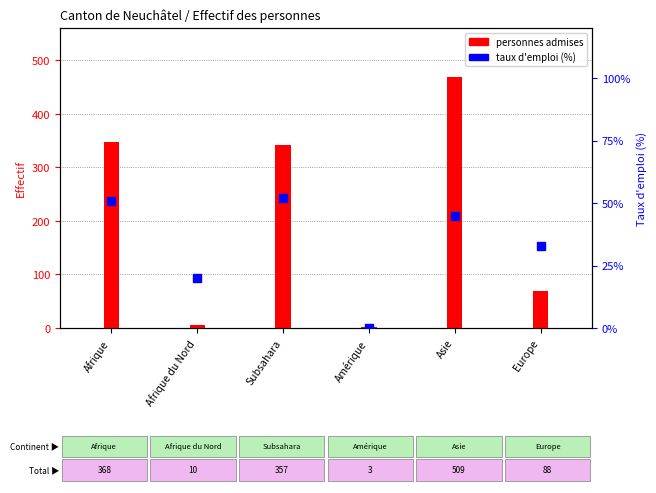

Which series reaches the minimum Y coordinate?

taux emploi (%)